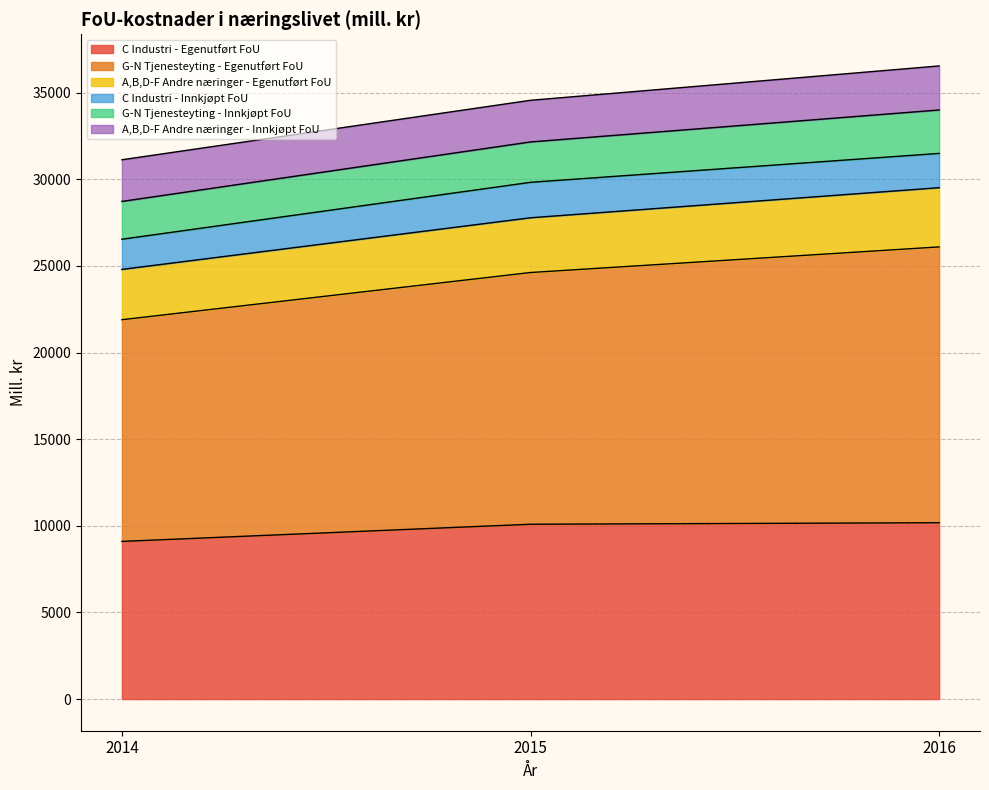

What is the maximum value for C Industri - Egenutført FoU?

10179.2